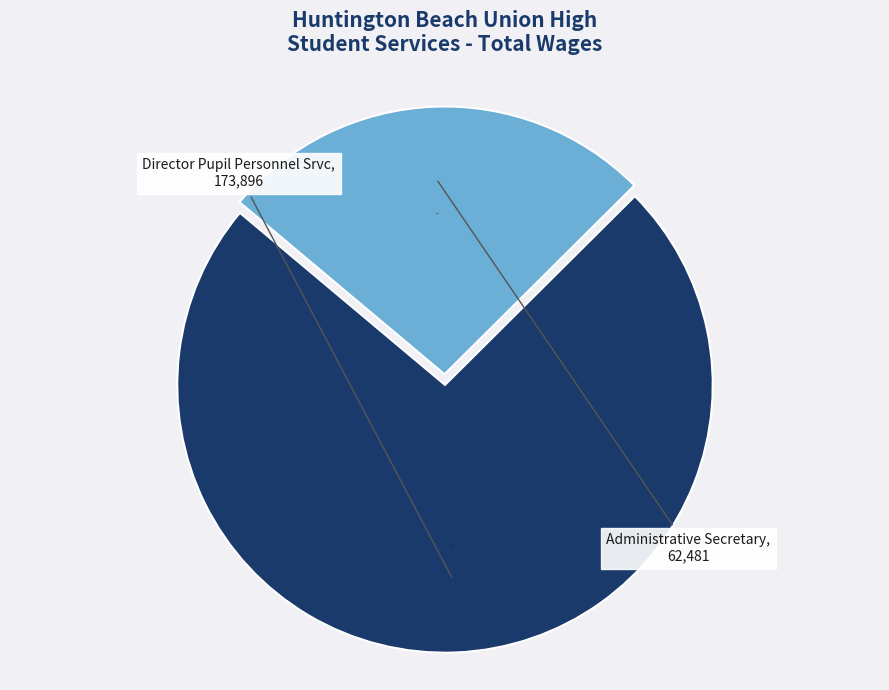

Which has a higher value, Administrative Secretary or Director Pupil Personnel Srvc?

Director Pupil Personnel Srvc